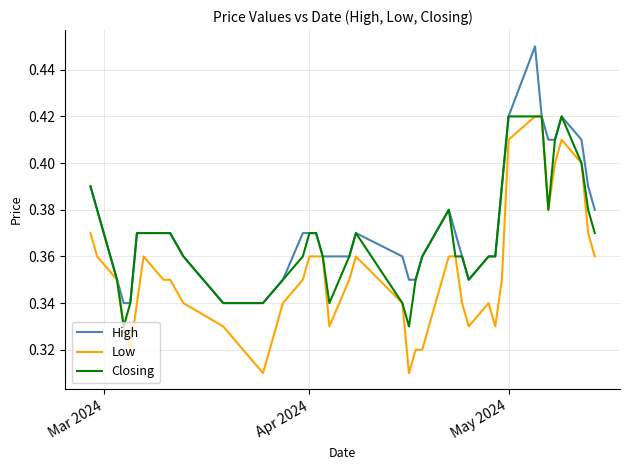

List the series in order of their overall mean, highest first.

High, Closing, Low